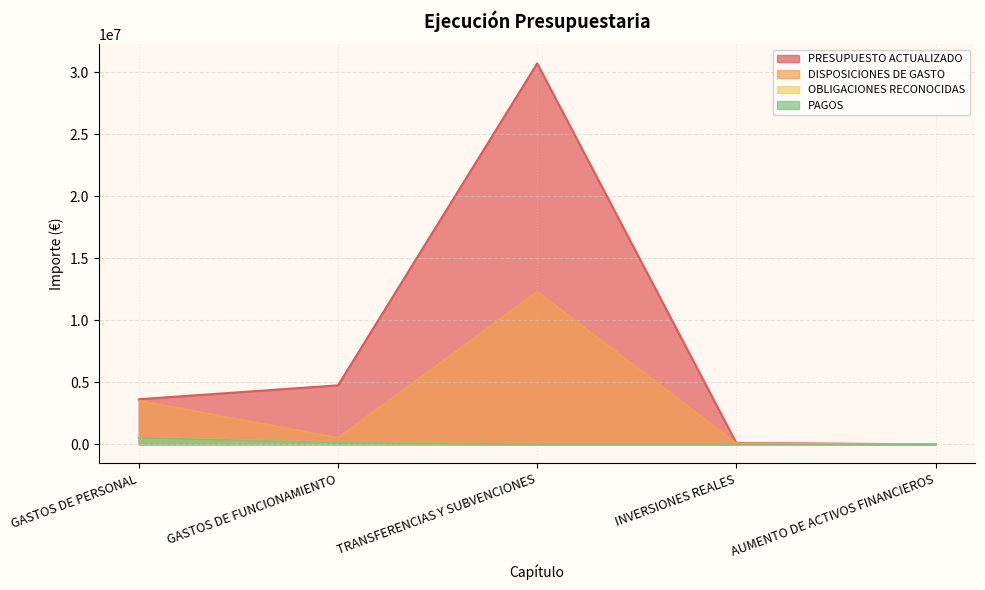

How many interior local peaks does the DISPOSICIONES DE GASTO series have?

1